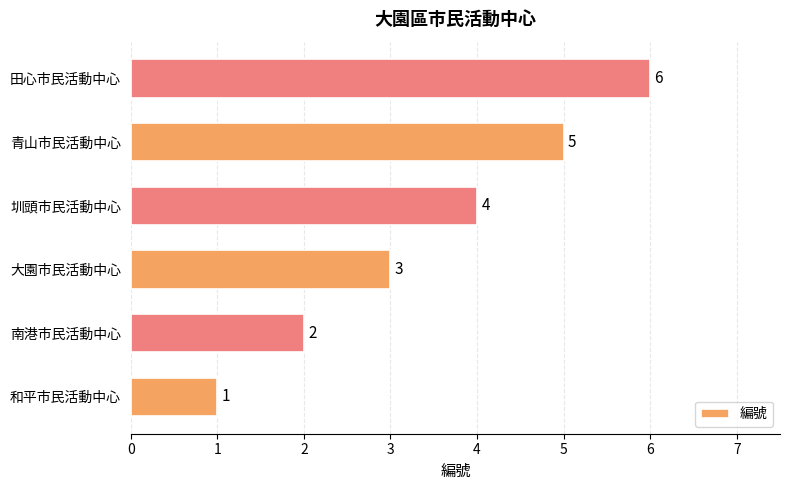

What is the minimum value shown in the chart?

1